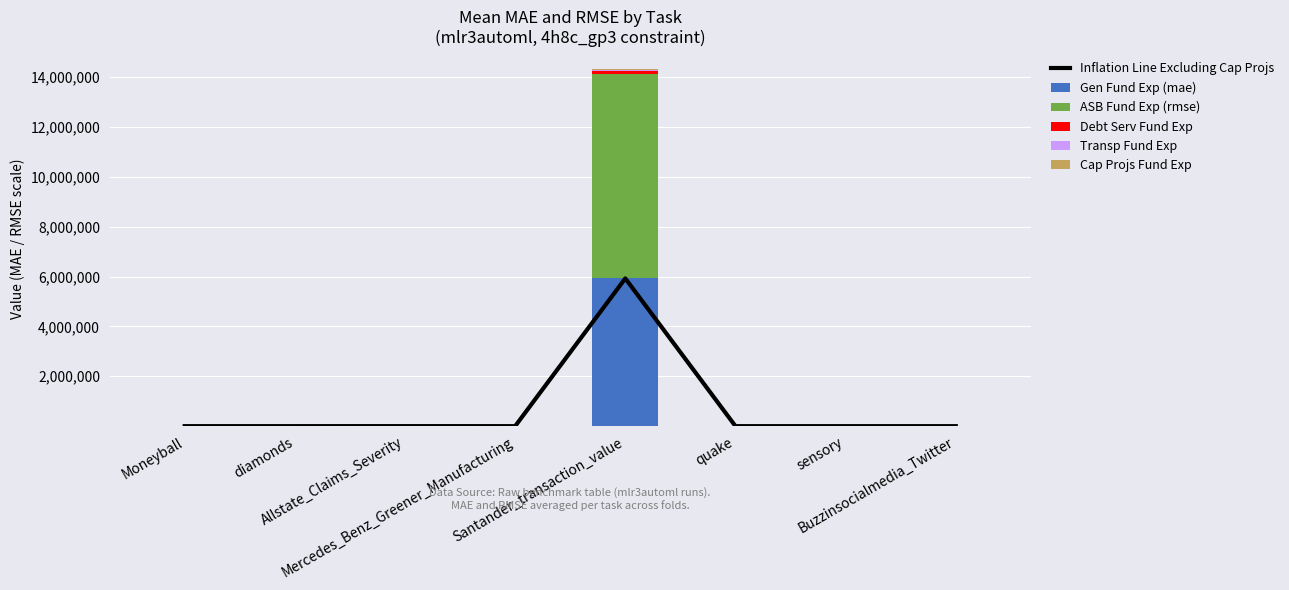

True or false: Transp Fund Exp has a value of 0.0 at quake.

True